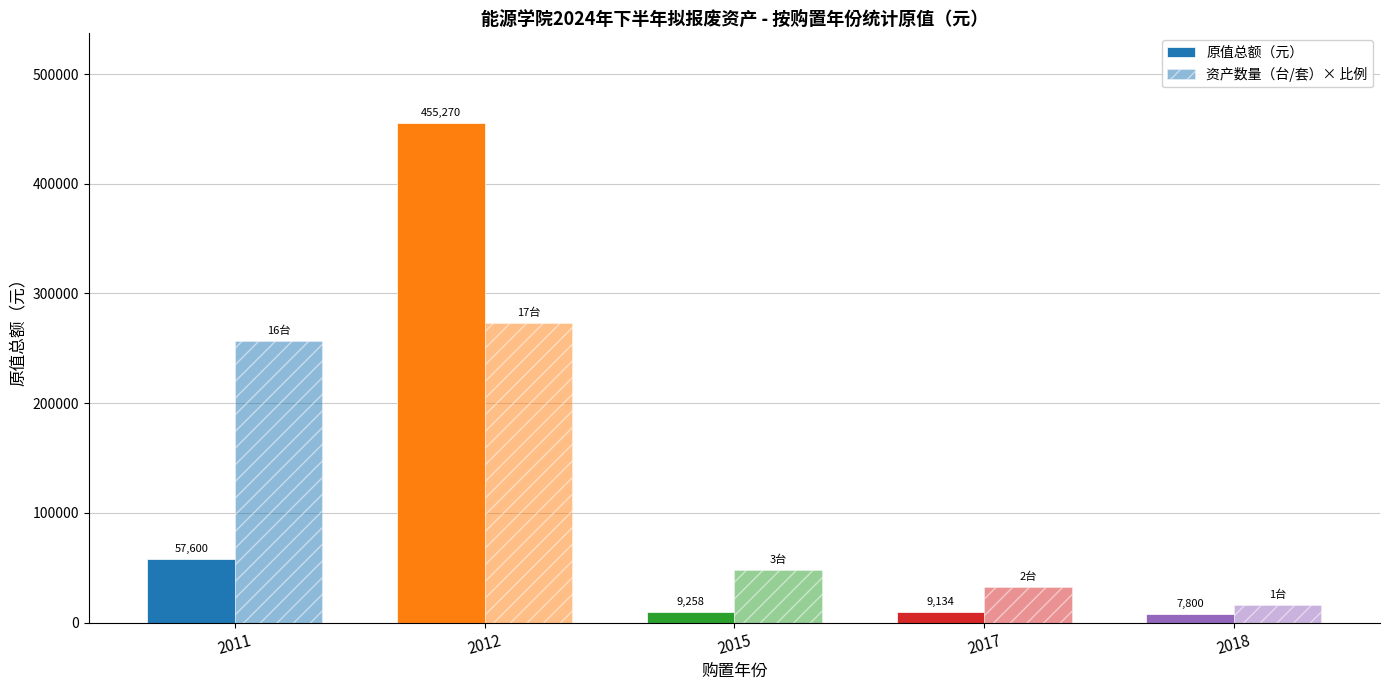

Are the bars grouped side by side (vs. stacked)?

Yes